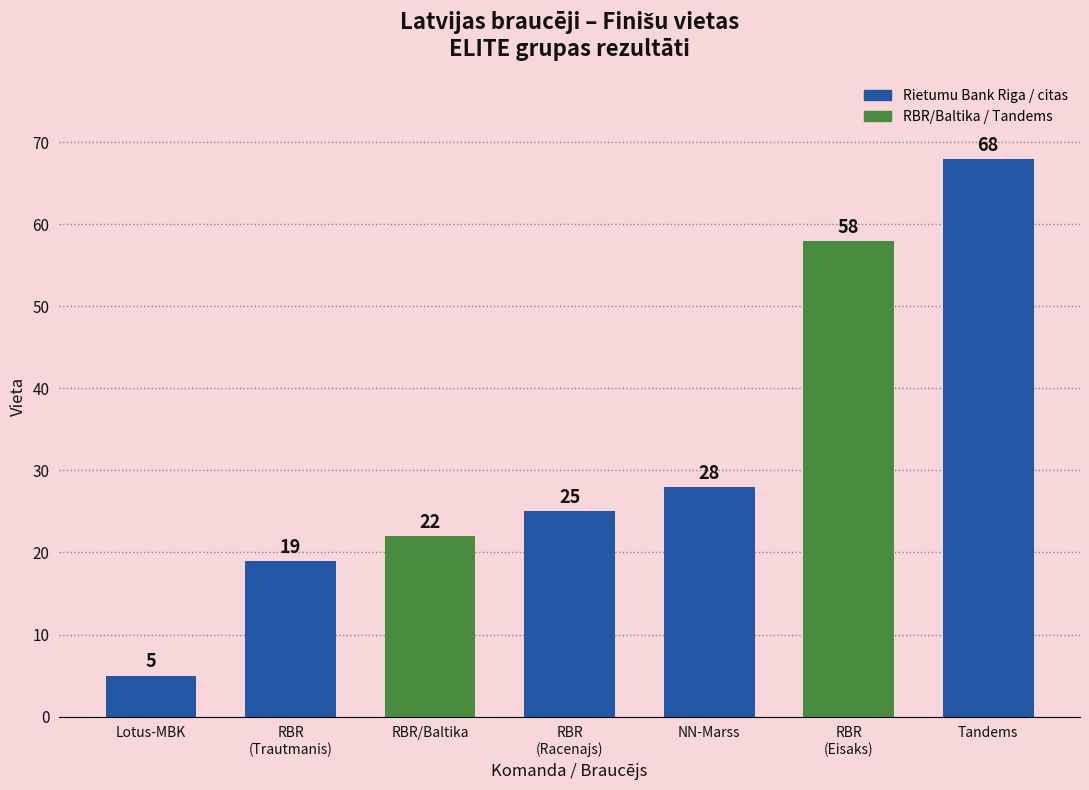

What is the label of the 6th bar from the left?

RBR
(Eisaks)